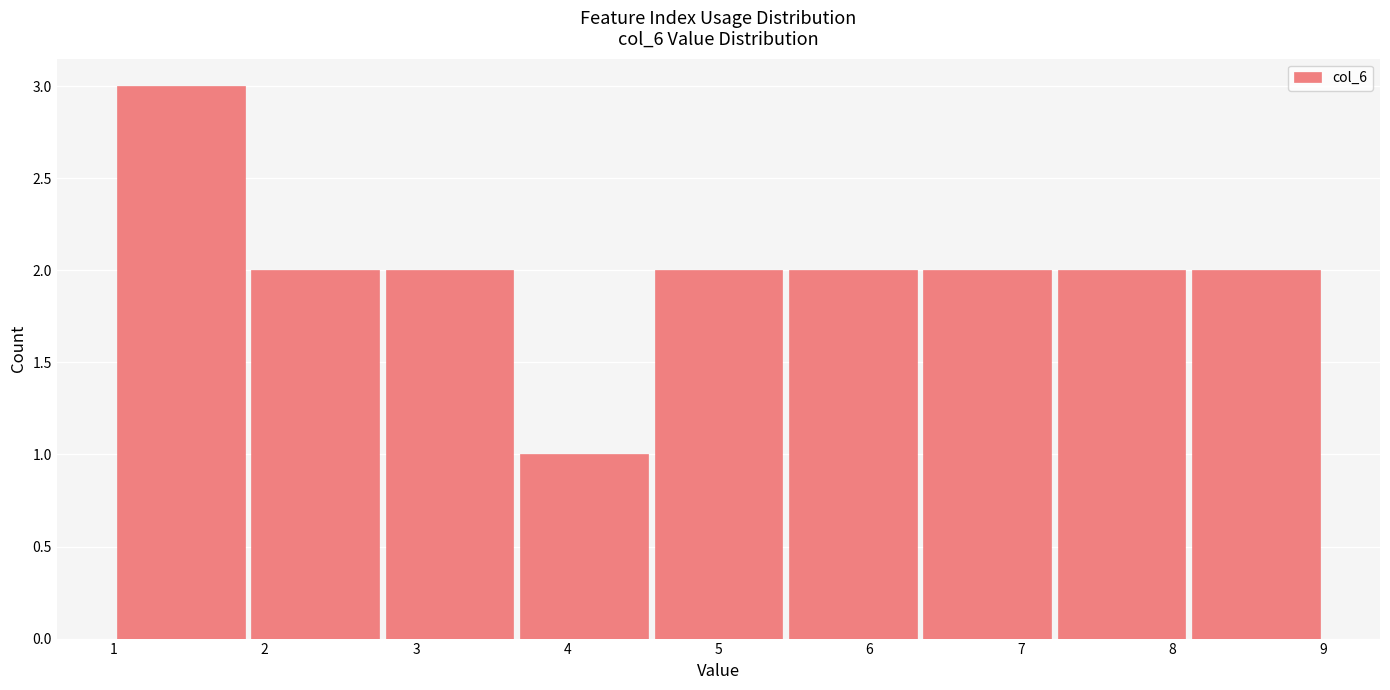

Reading left to right, transcribe this chart: for each bar, give the range it covers on the x-axis and its height. Neither the bar edges nor the heights are printed on the chart, so give them approximately, as read against the axes.

1.0 to 1.9: 3
1.9 to 2.8: 2
2.8 to 3.7: 2
3.7 to 4.6: 1
4.6 to 5.4: 2
5.4 to 6.3: 2
6.3 to 7.2: 2
7.2 to 8.1: 2
8.1 to 9.0: 2